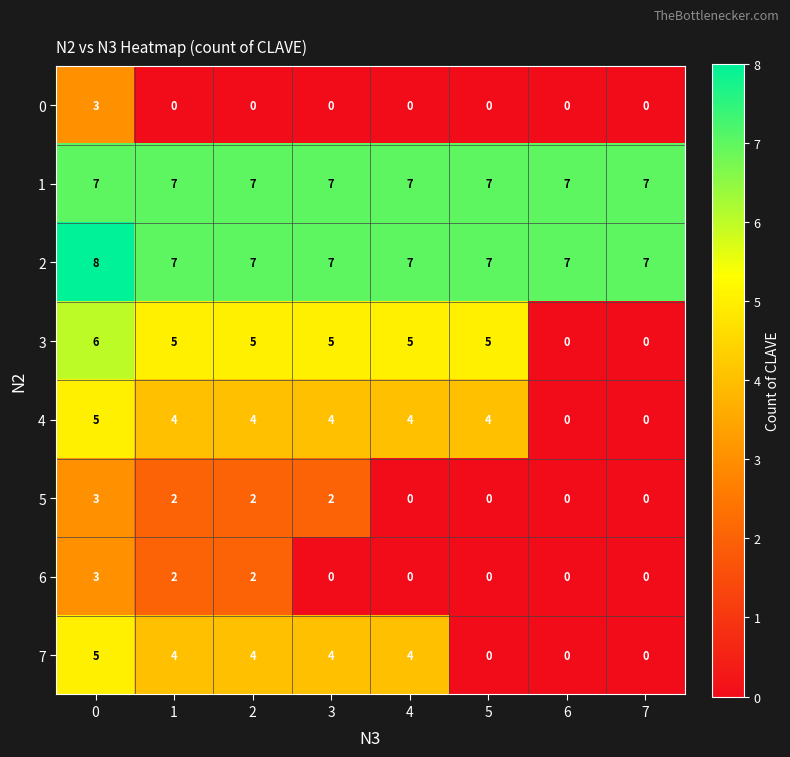

Which series has the largest total across all categories?

2